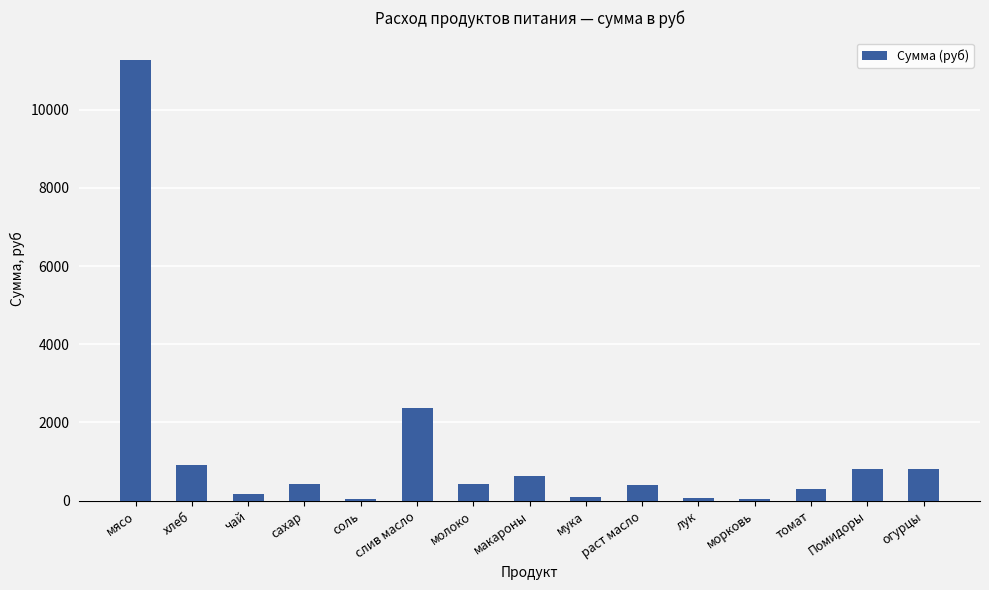

What is the change in value from чай to слив масло?

+2177.8